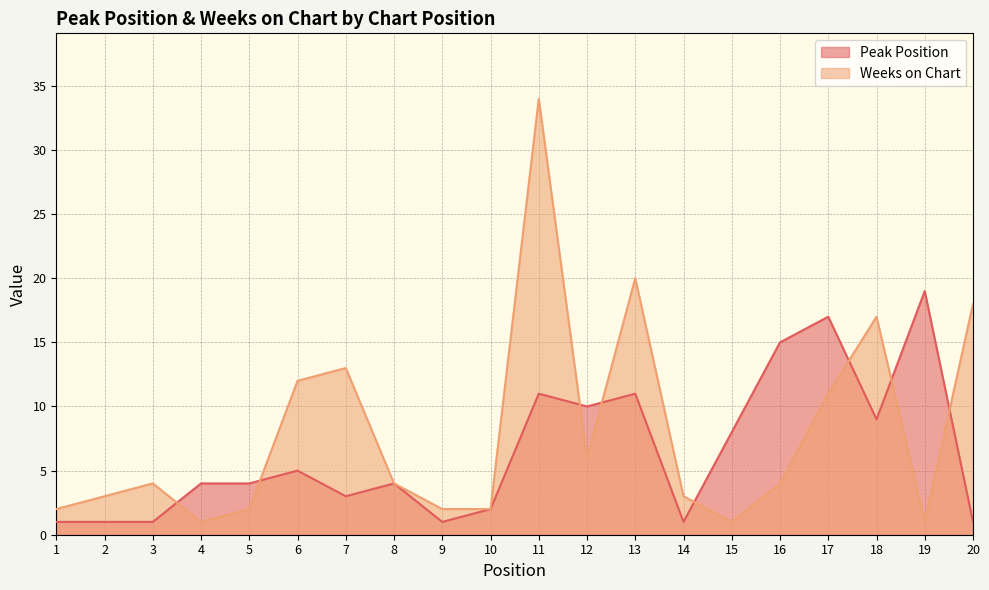

How many interior local valleys does the Peak Position series have?

5